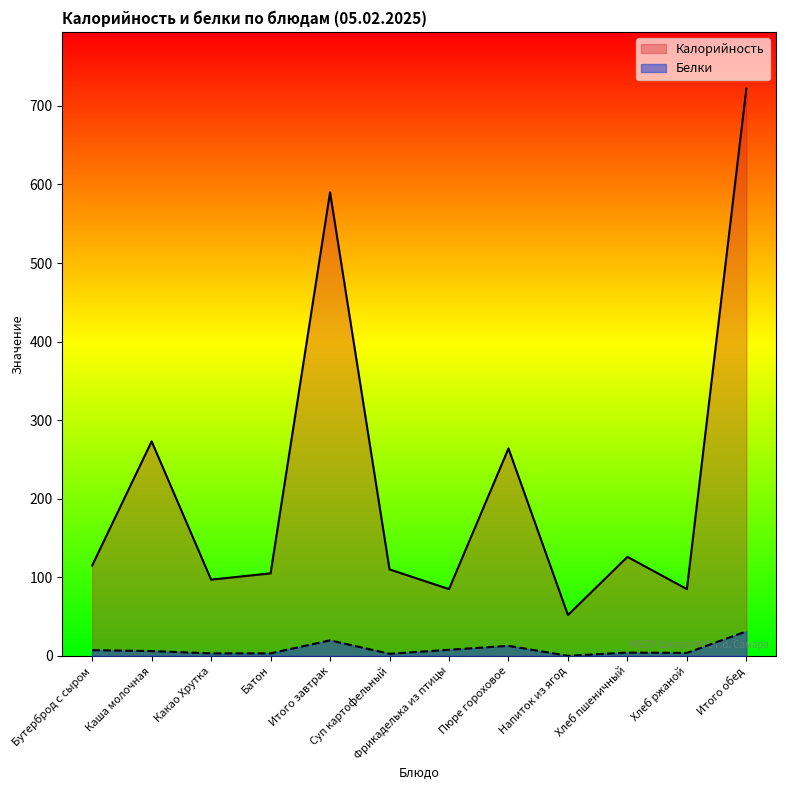

Which series has the widest spread of values?

Калорийность